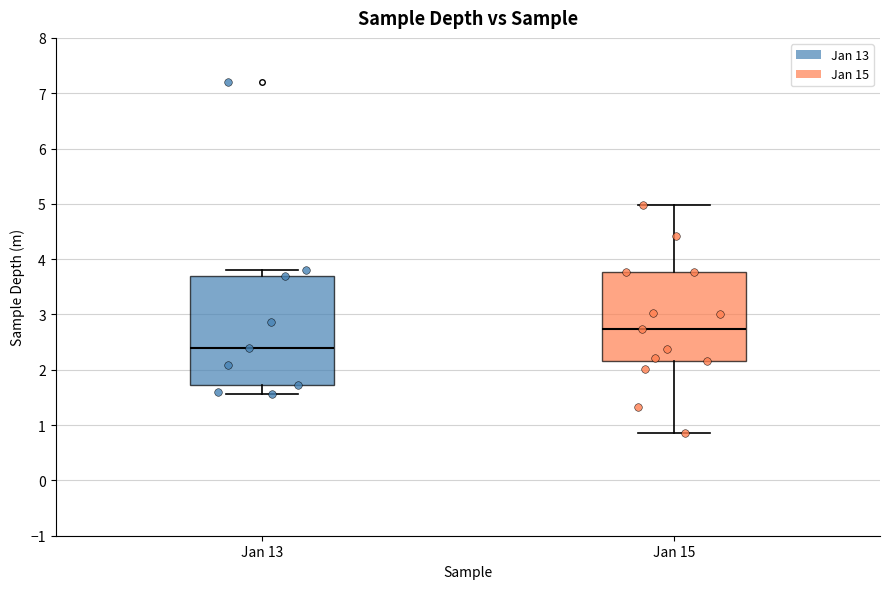

Which box has the lowest median line?

Jan 13